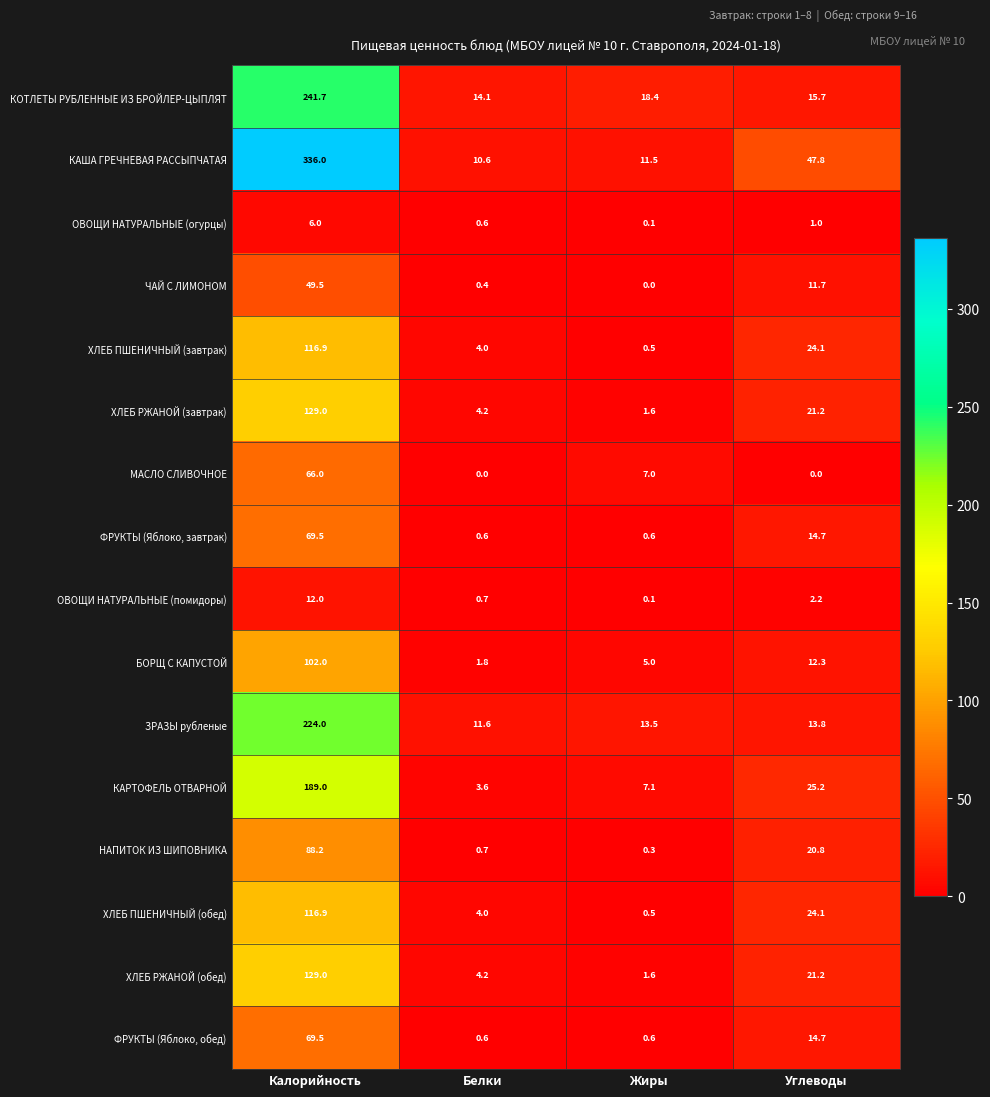

At which category is the sum across all series the highest?

Калорийность